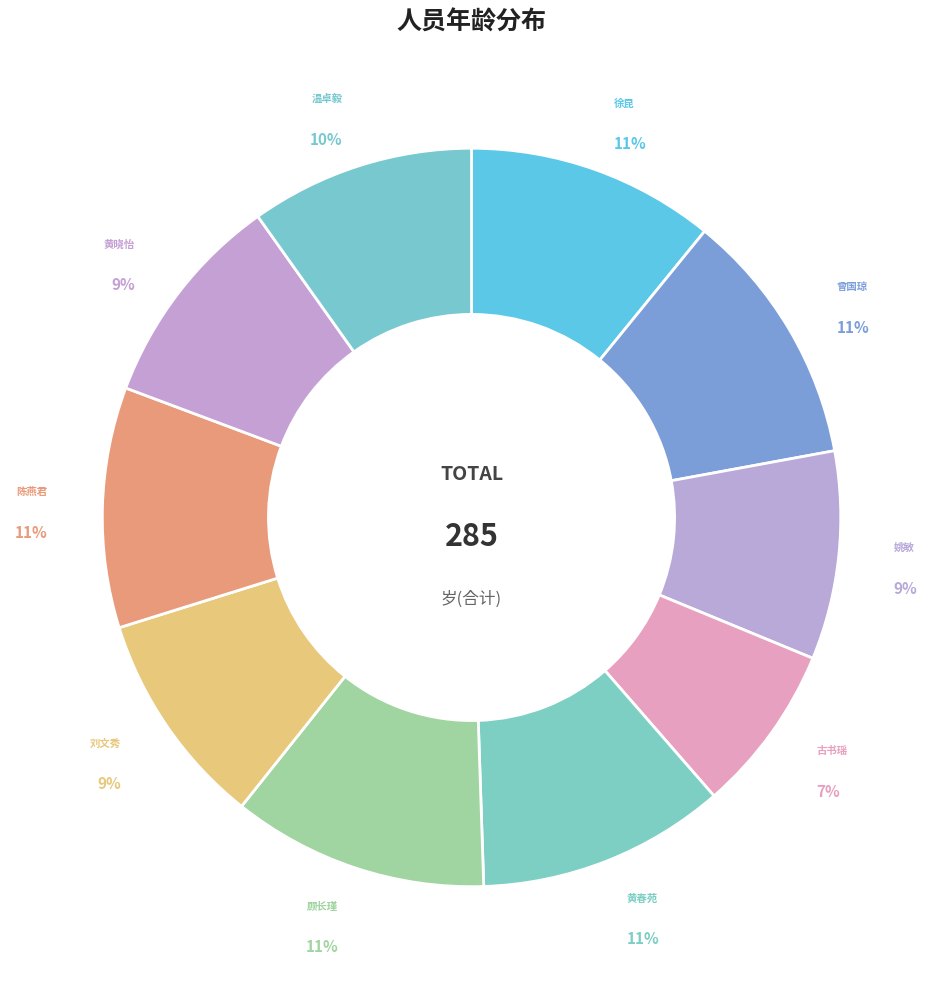

Count the number of slices in the pie.

10